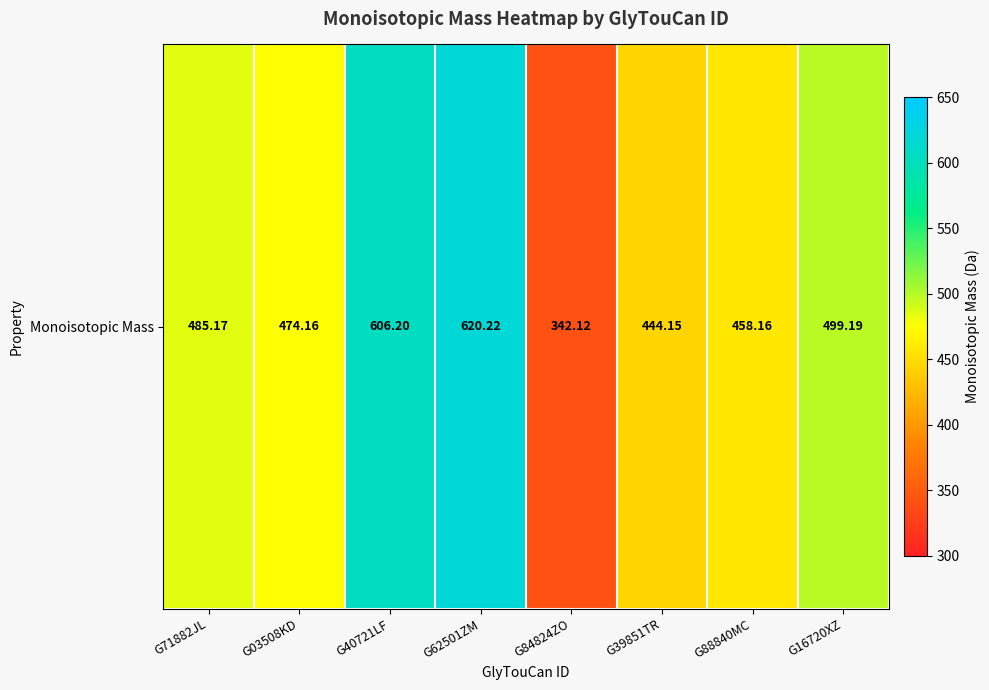

Rank the categories by value from highest to lowest.

G62501ZM, G40721LF, G16720XZ, G71882JL, G03508KD, G88840MC, G39851TR, G84824ZO